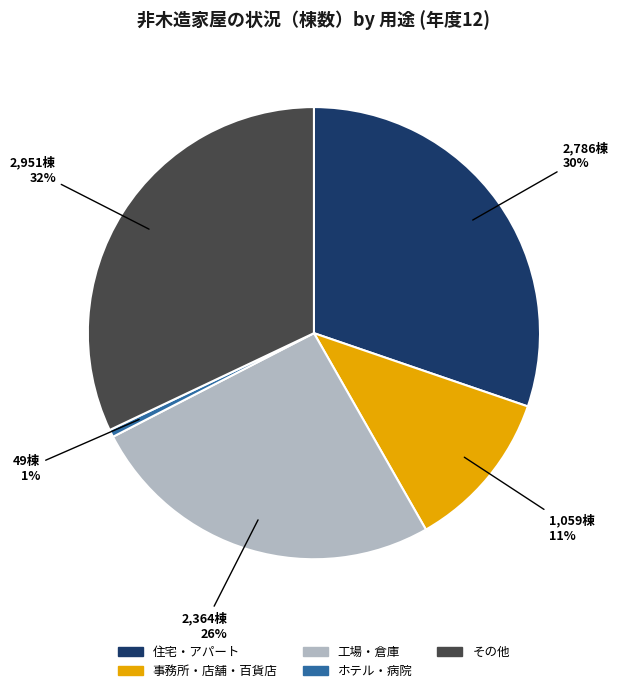

How many slices are in this pie chart?

5